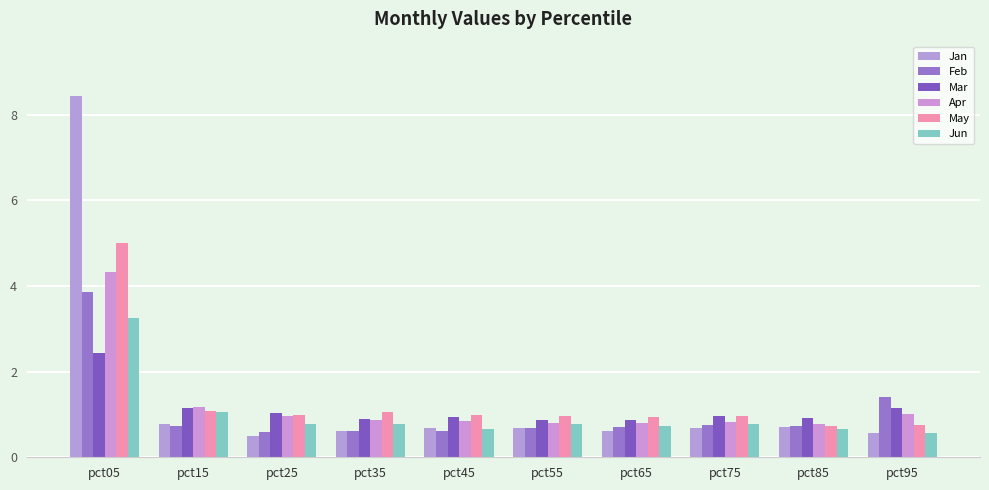

The value of Mar at pct75 is 1.0. True or false?

True